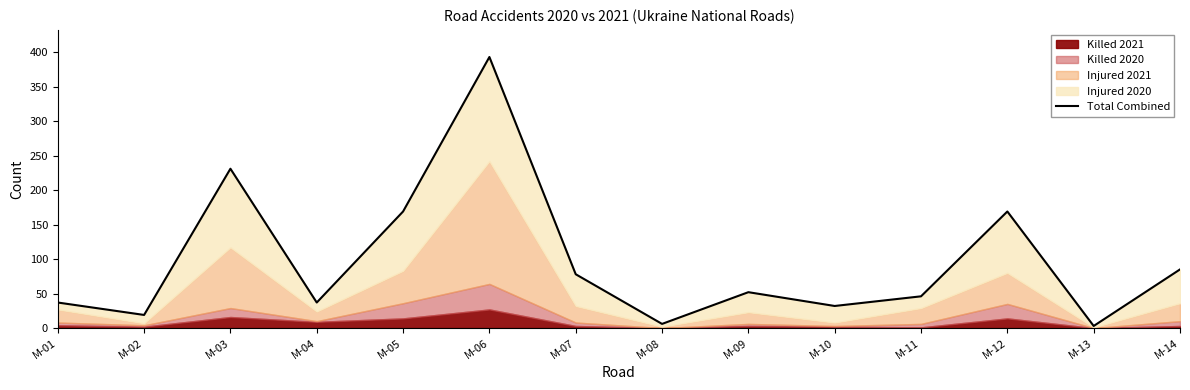

Where is the data nearest to the value 198?

M-05